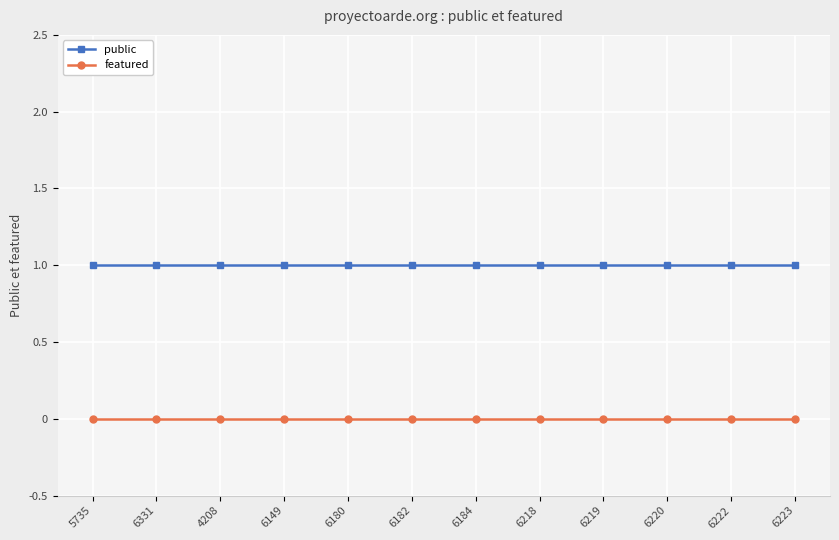

What are all the series names shown in the legend?

public, featured